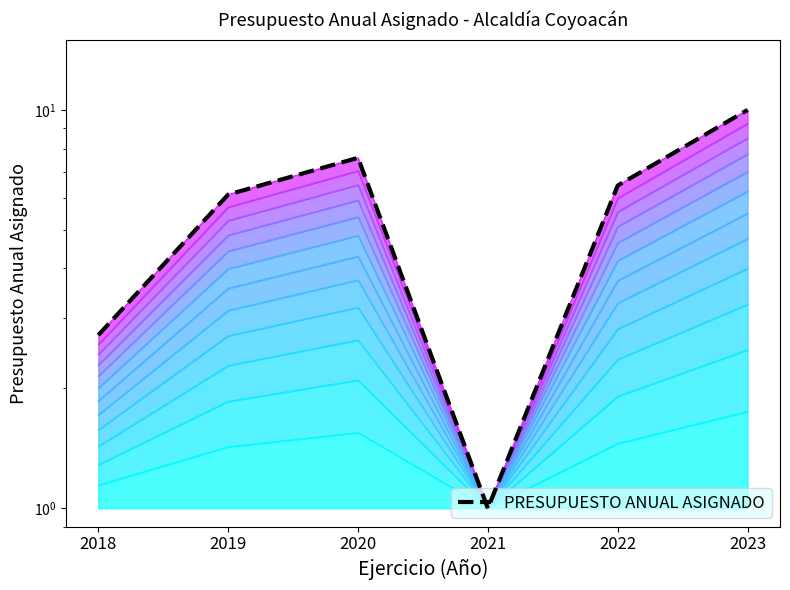

What is the difference between the second highest and minimum values?

6.6